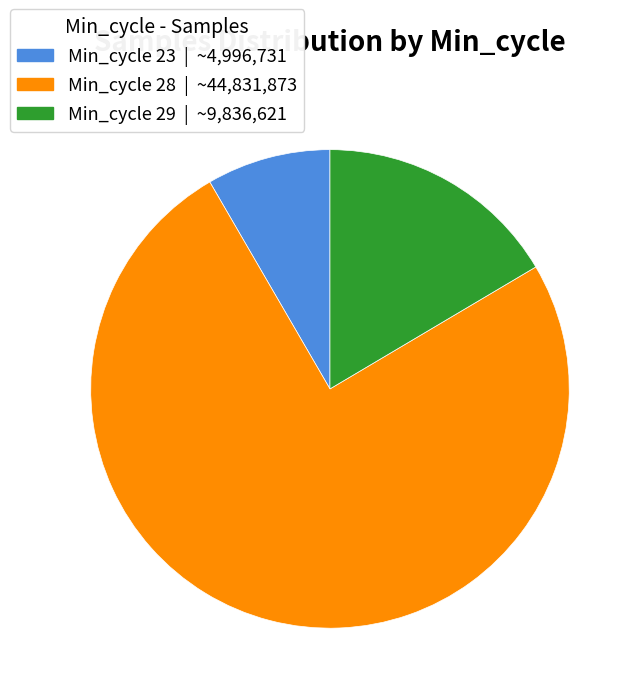

Which slice is the largest?

Min_cycle 28 | ~44,831,873